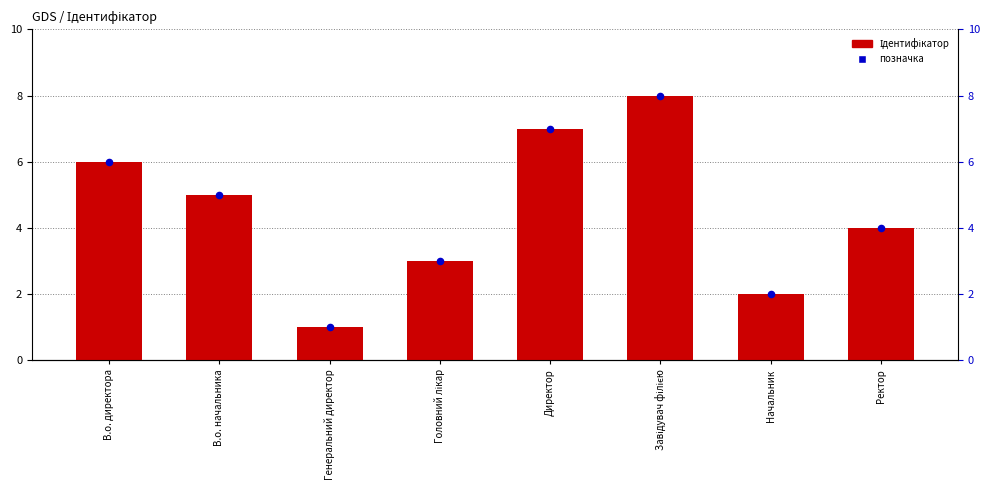

Which series reaches the maximum Y coordinate?

Ідентифікатор